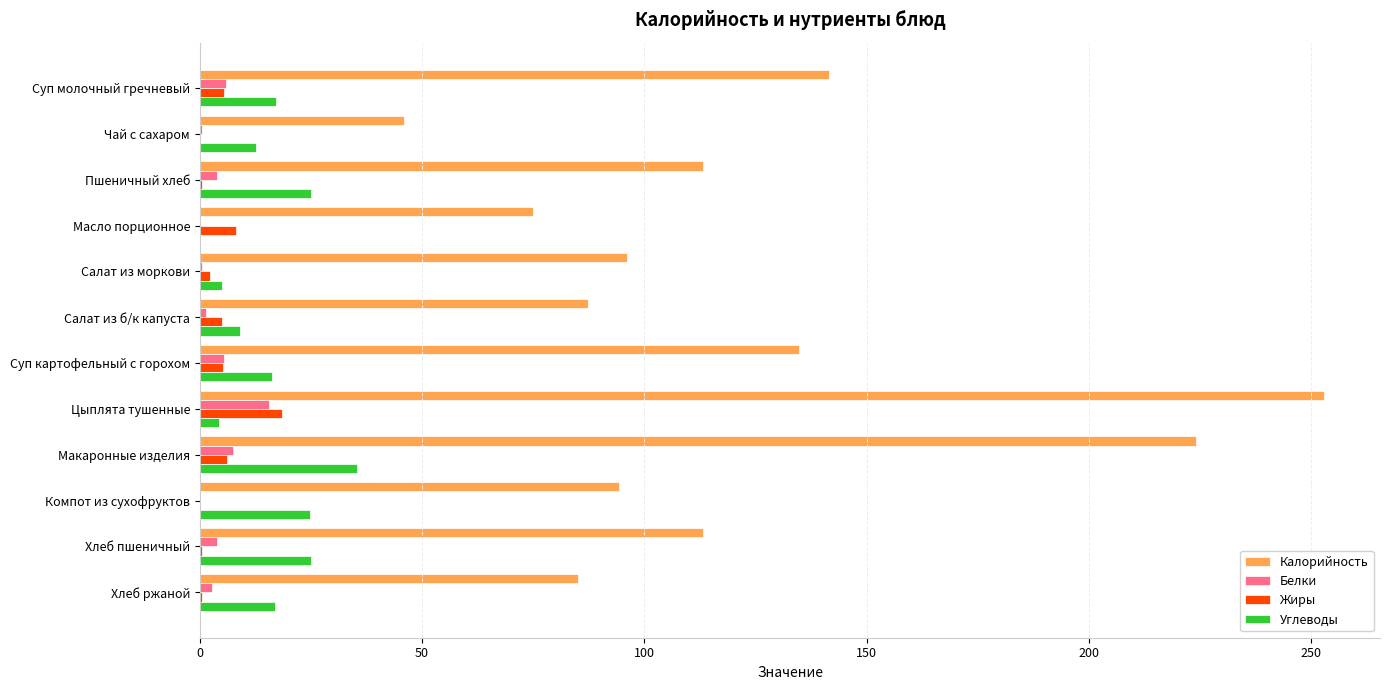

Which series changed the most between Чай с сахаром and Салат из моркови?

Калорийность